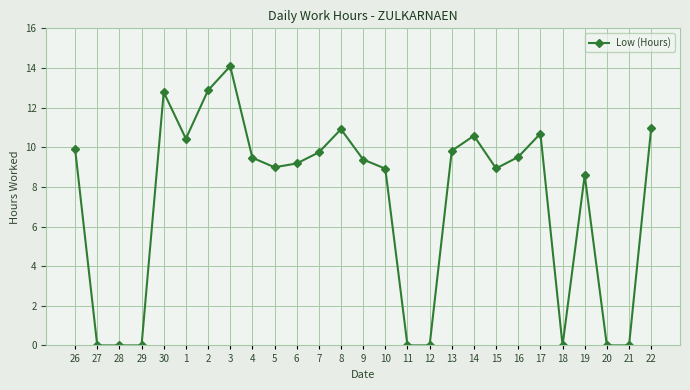

Which category has the highest value across all series?

3